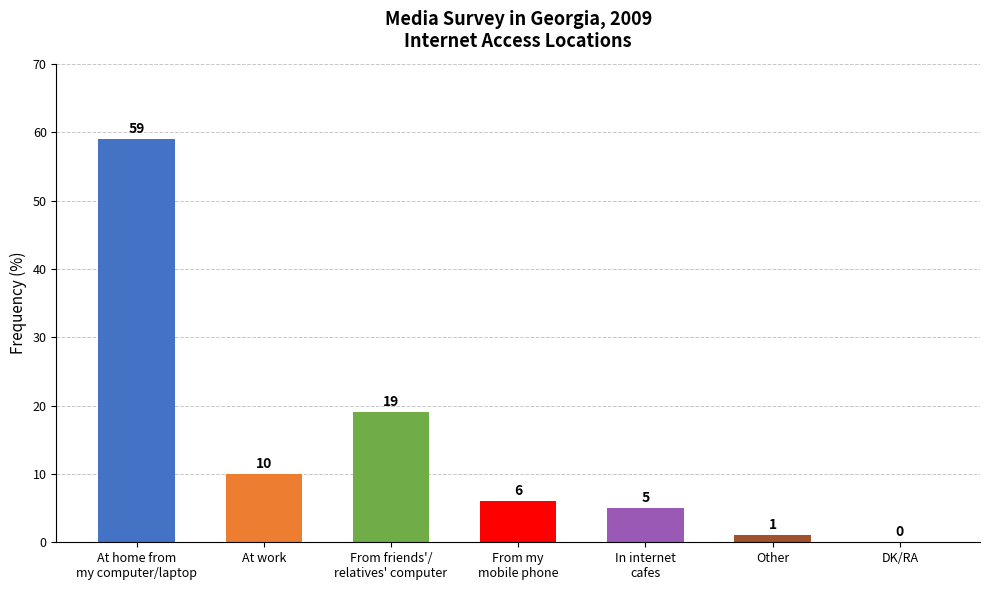

What is the change in value from At work to From friends'/
relatives' computer?

+9